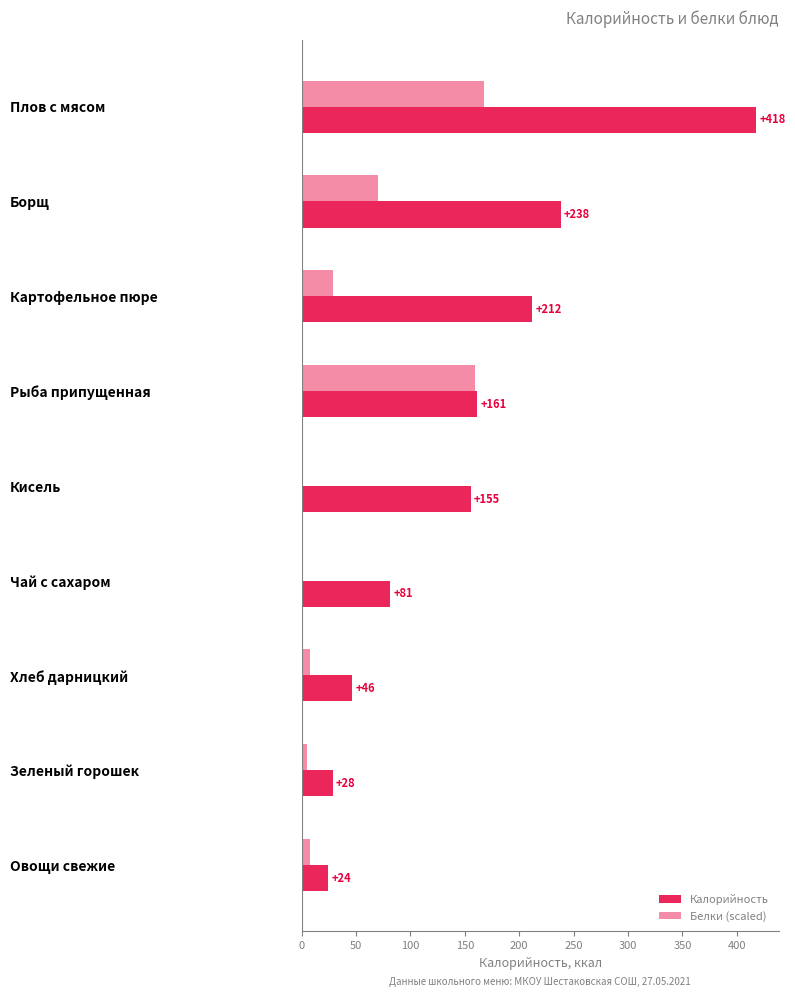

At how many categories does at least one series exceed 11?

9